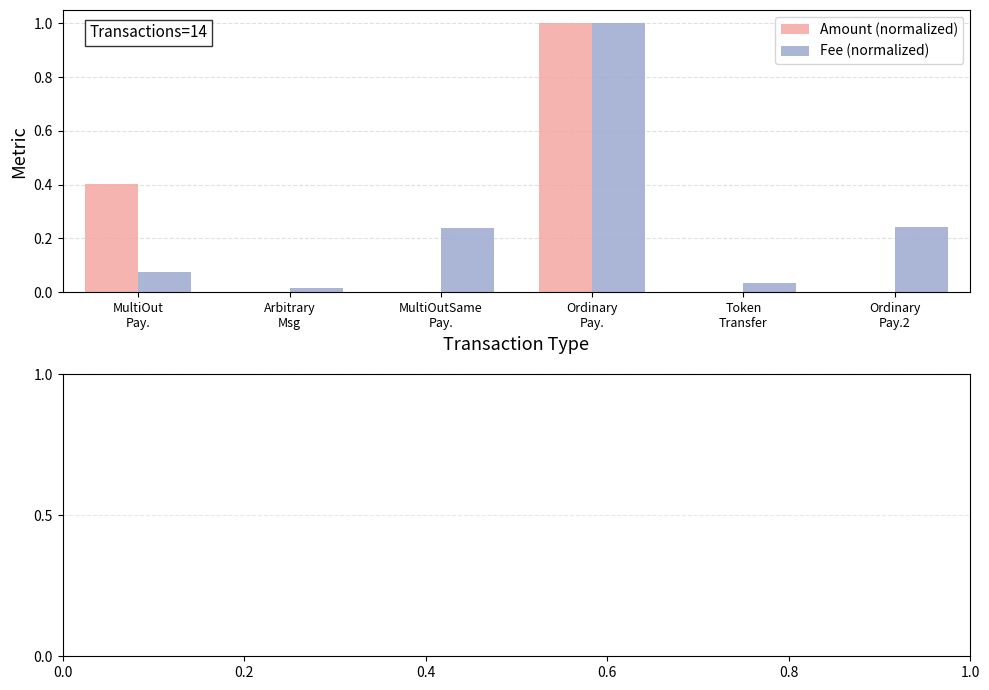

What is the highest value of the Fee (normalized) series?

1.0